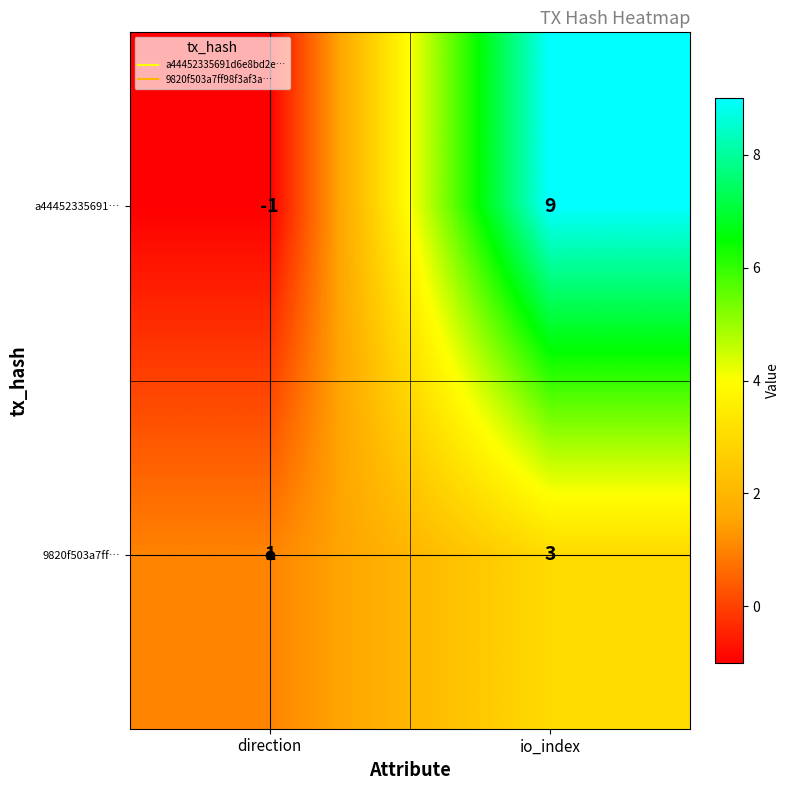

What is the sum of the 9820f503a7ff… values at direction and io_index?

4